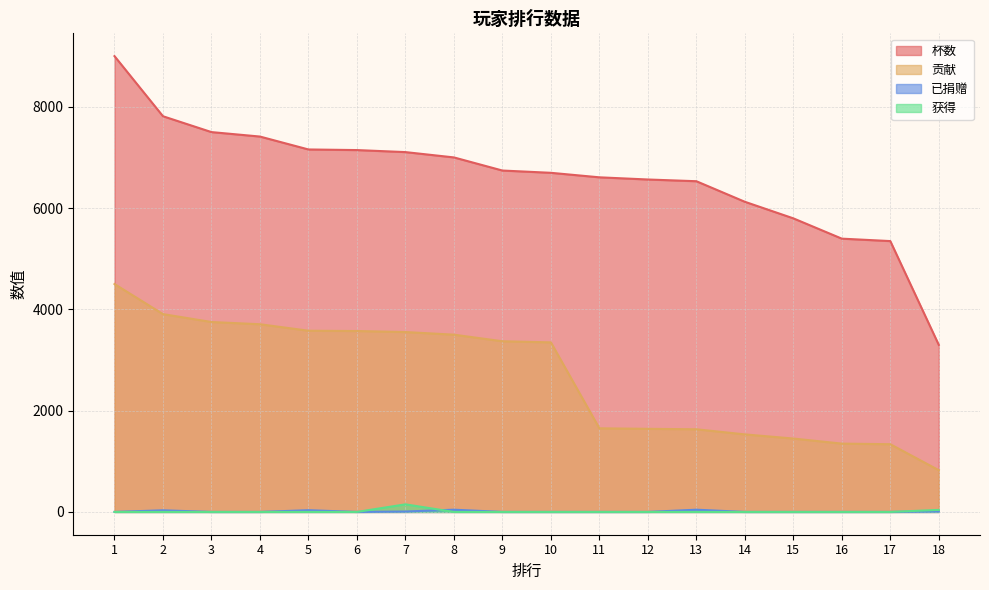

True or false: 贡献 and 已捐赠 intersect in this chart.

False